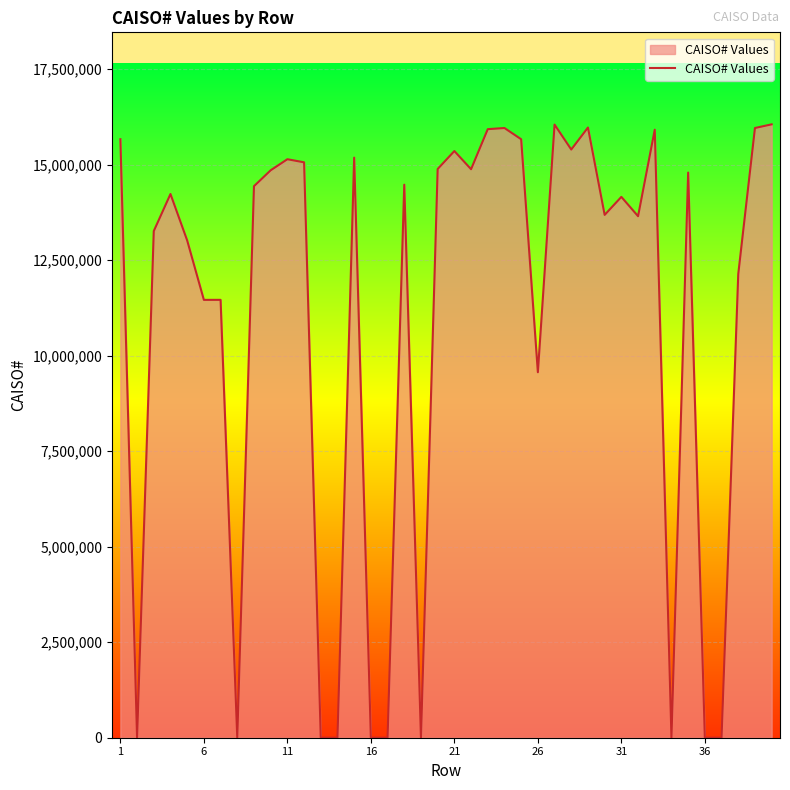

What is the greatest value displayed?

16055510